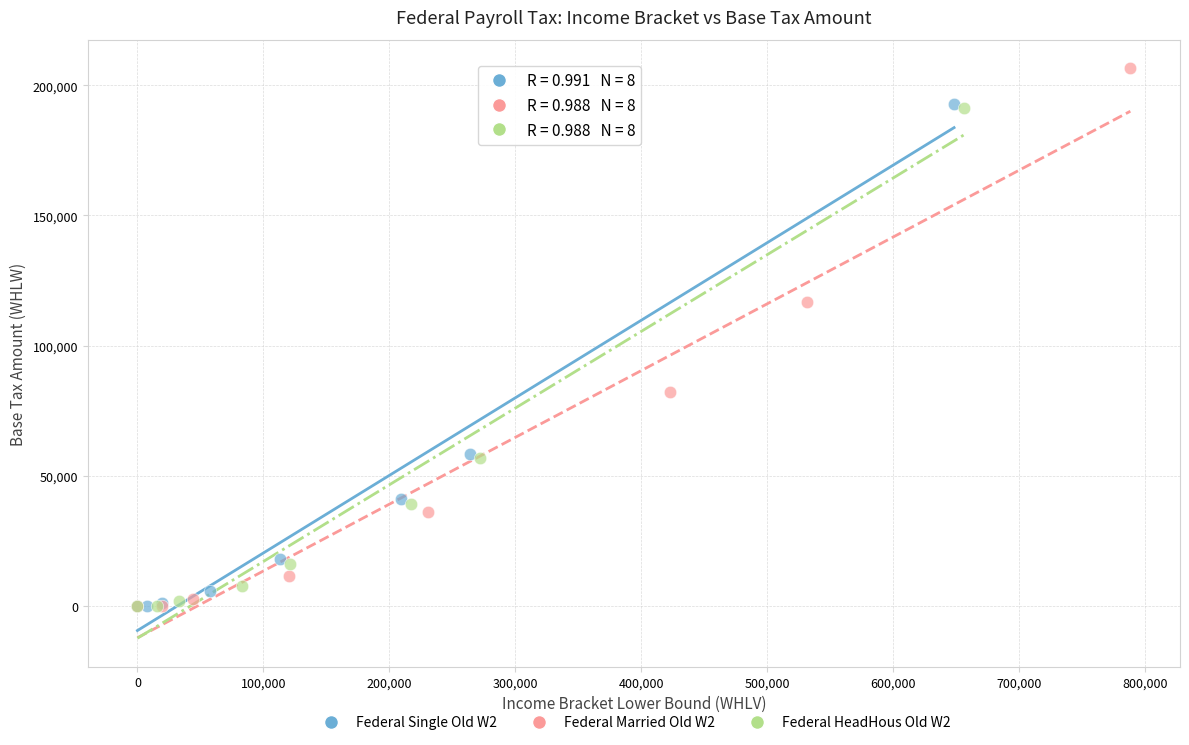

Which series has the largest Y range (max minus min)?

Federal Married Old W2